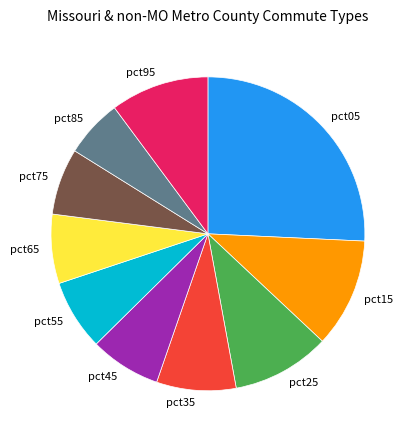

Which slice is the smallest?

pct85